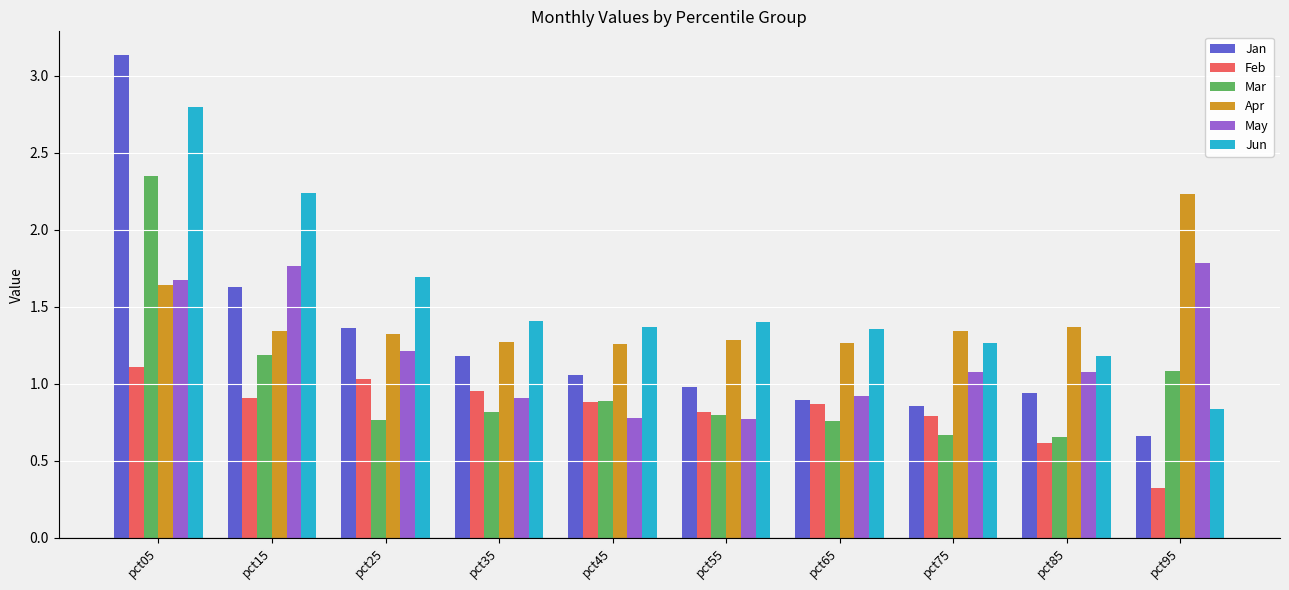

At which label is Feb closest to 0?

pct95